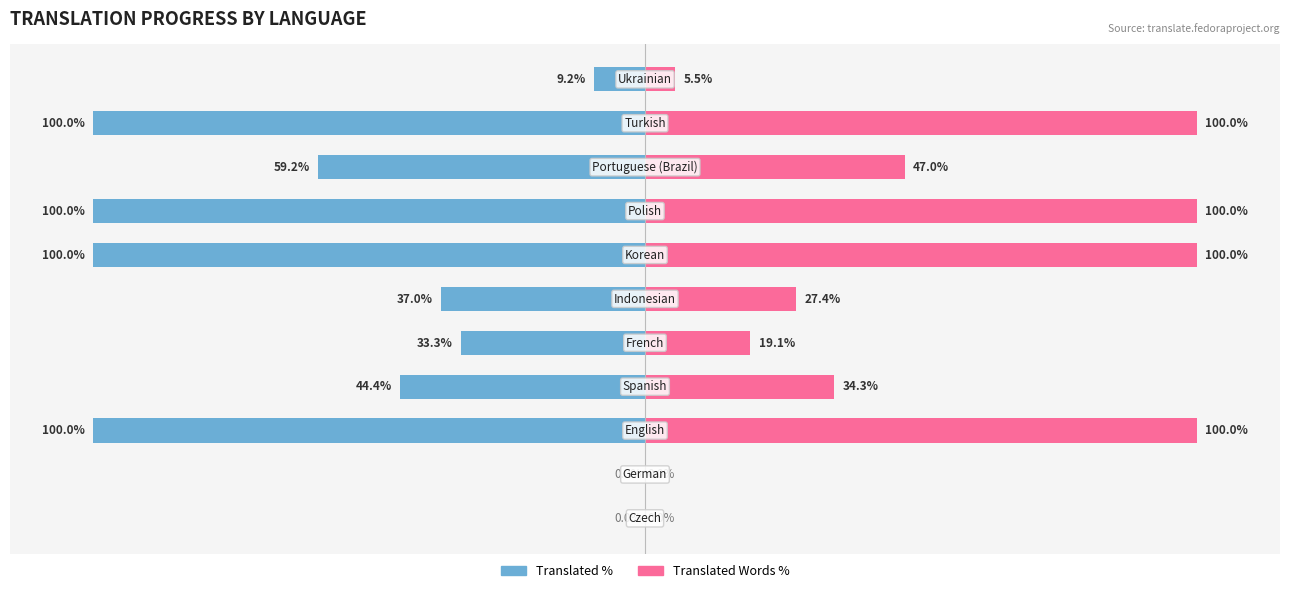

True or false: Translated Words % has a value of -31.3 at 1.

False